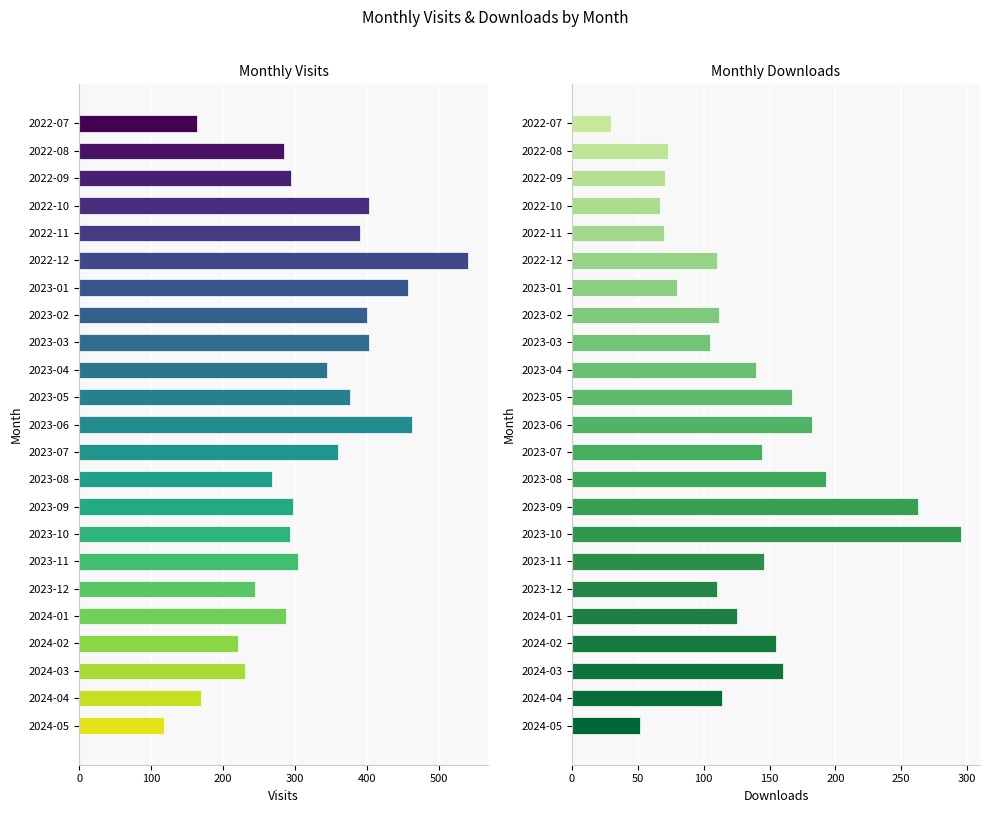

How many bars are there in each group?

2